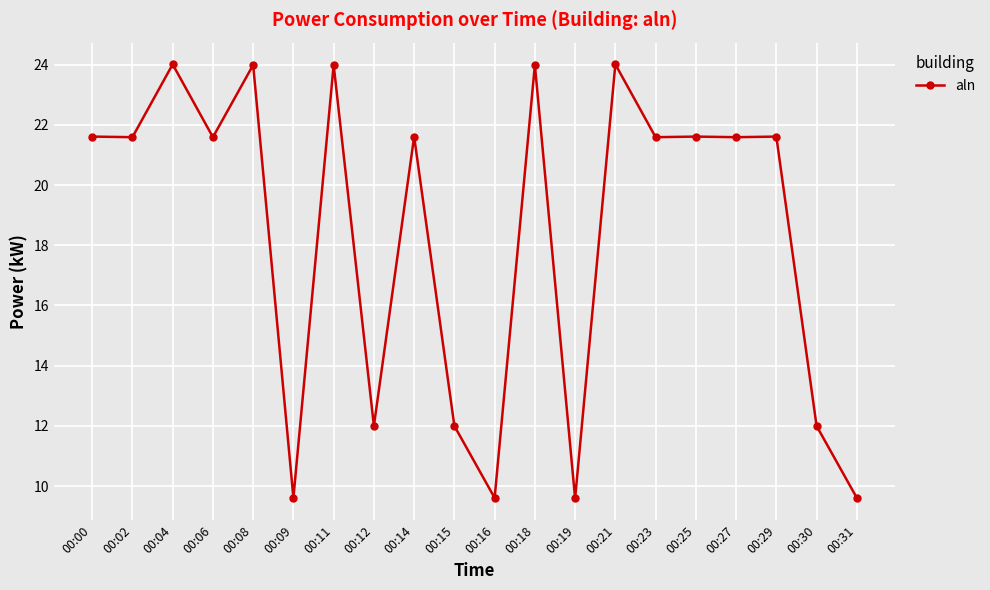

What is the value of the 19th point from the left?

12.0